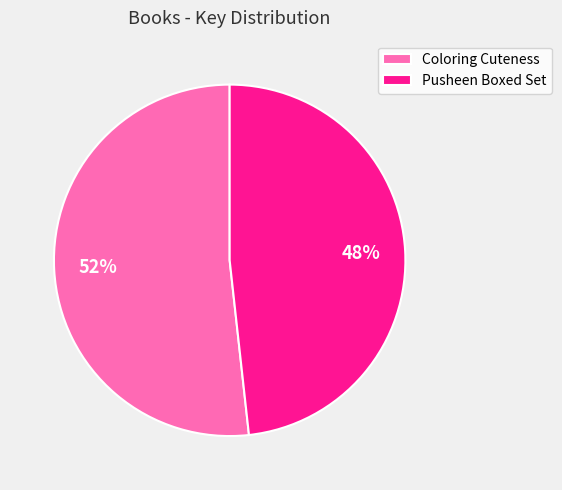

Is there a majority slice in this chart?

Yes